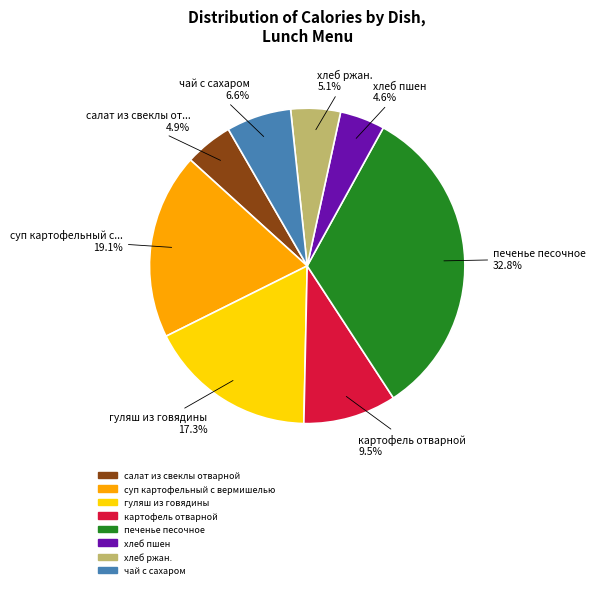

Between картофель отварной and хлеб пшен, which is larger?

картофель отварной